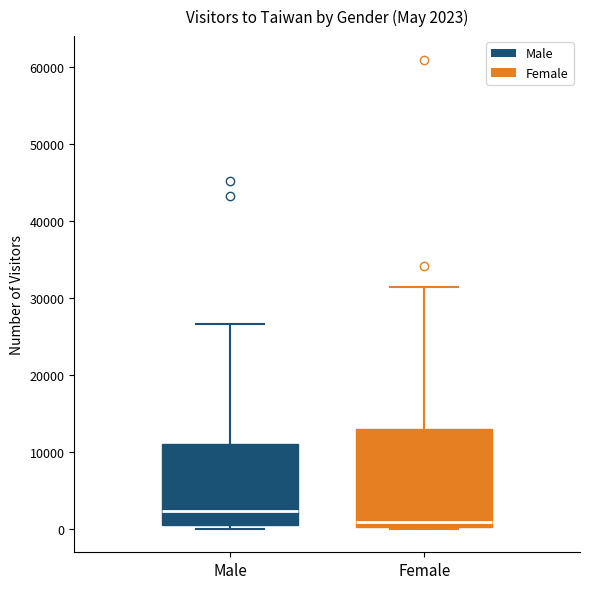

Comparing the boxes themselves (not the whiskers), which one is the tallest?

Female